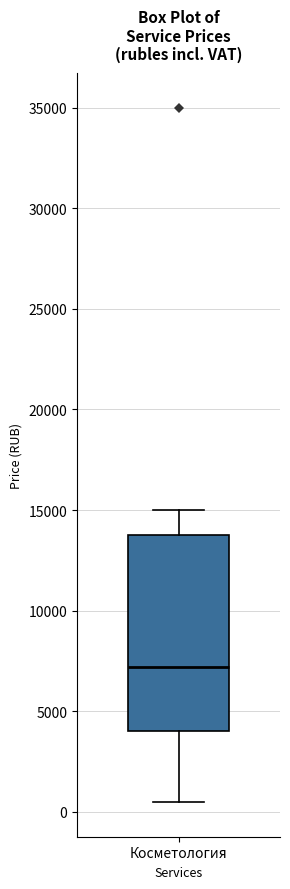

Transcribe this box plot: give where the median line is, the range the box spans, and where the two whiskers end, as read against the y-axis. The values are not printed on the chart, so give them approximately, as read against the axis.

median 7000, box 4000 to 14000, whiskers 500 to 15000